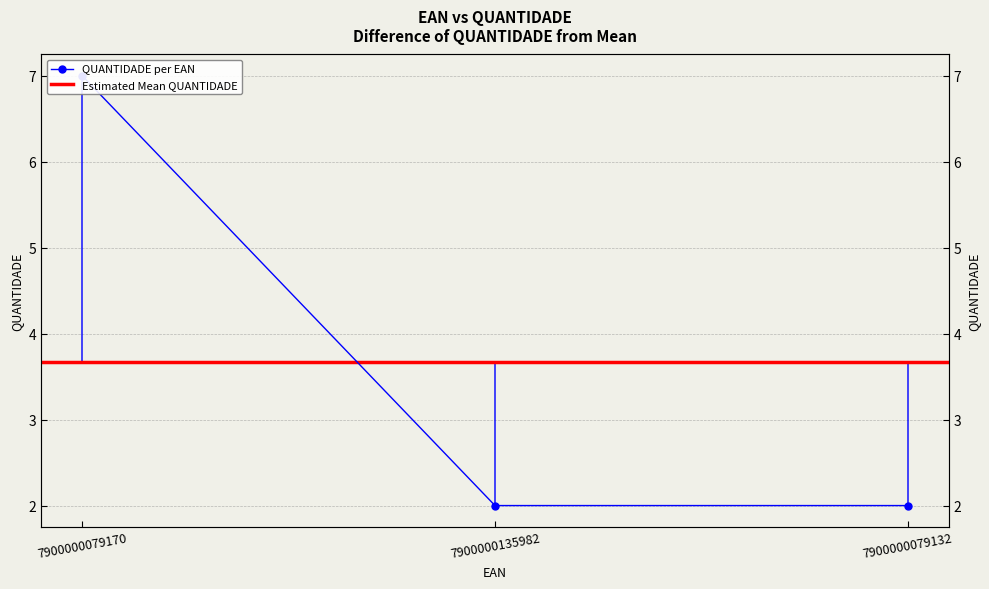

The chart shows a value of 10 at 7900000079170. True or false?

False